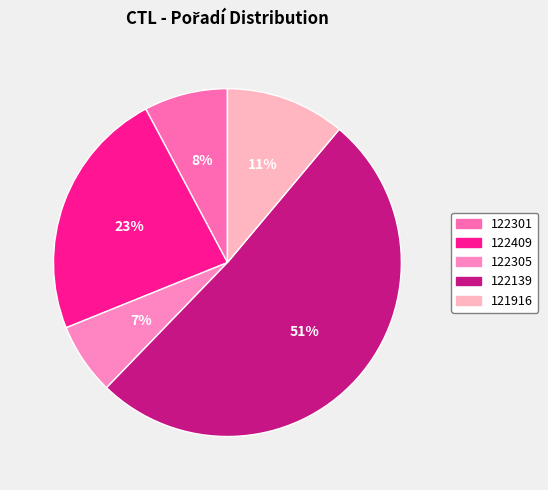

Between 122139 and 122301, which is larger?

122139